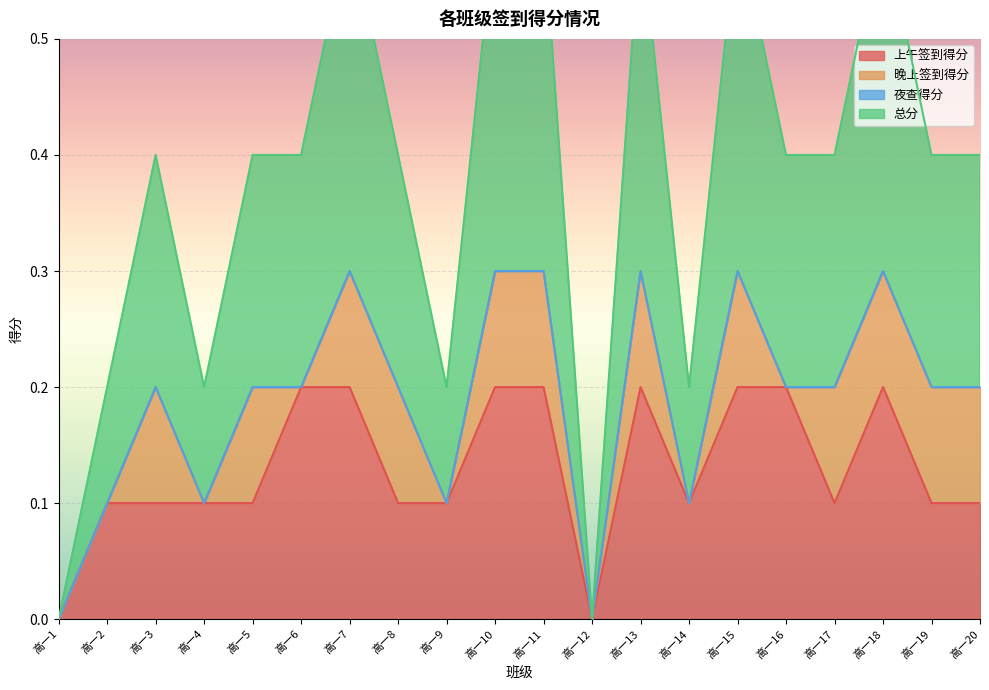

True or false: 上午签到得分 has a value of 0.1 at 高一6.

False